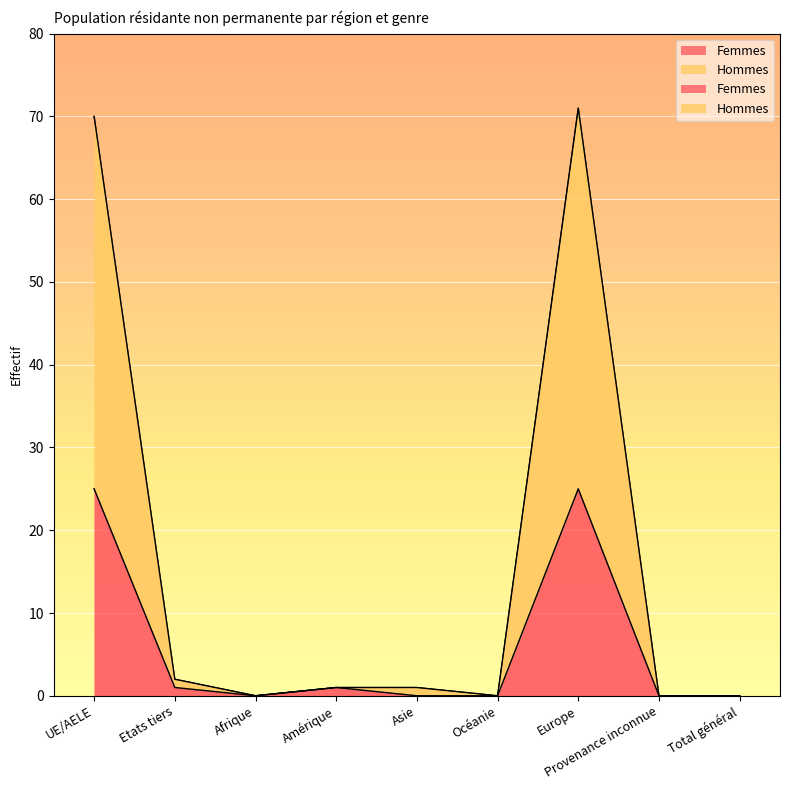

List the series in order of their overall mean, highest first.

Hommes, Femmes